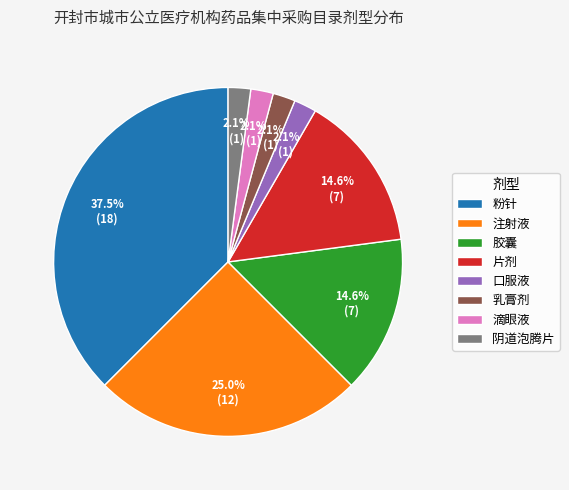

How many segments does this pie chart have?

8